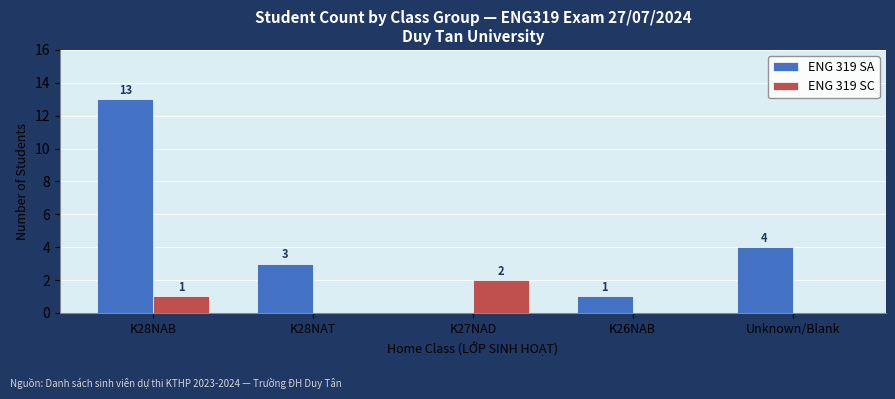

Which series changed the most between K28NAT and Unknown/Blank?

ENG 319 SA